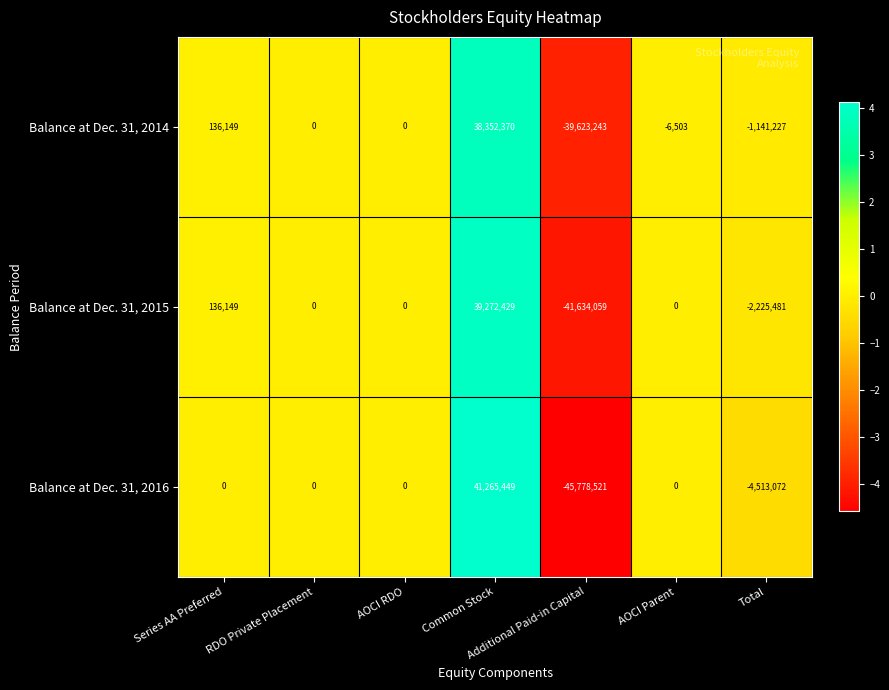

At which category is the sum across all series the highest?

Common Stock